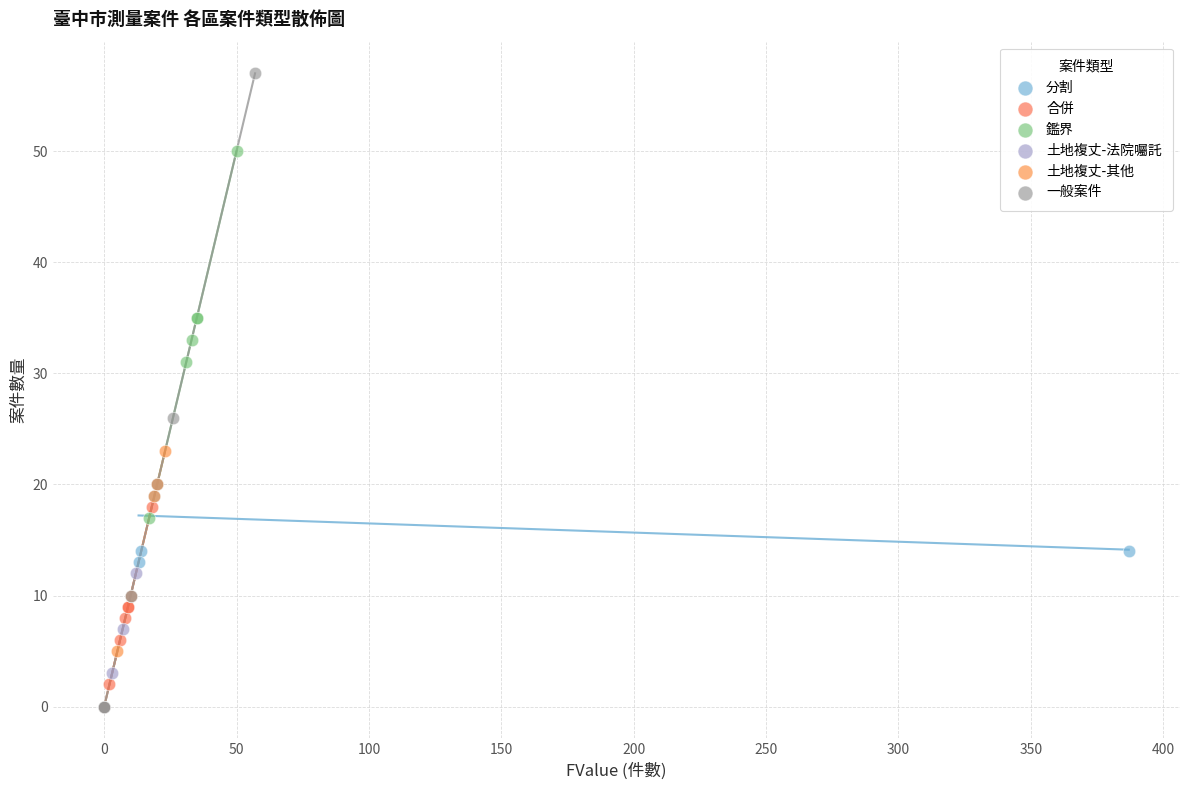

Which series contains the highest Y value?

一般案件